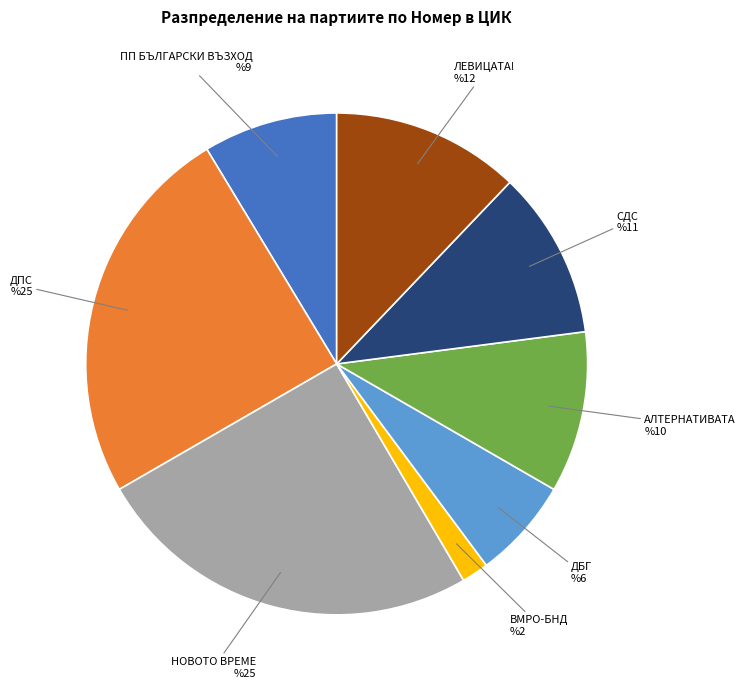

Count the number of slices in the pie.

8